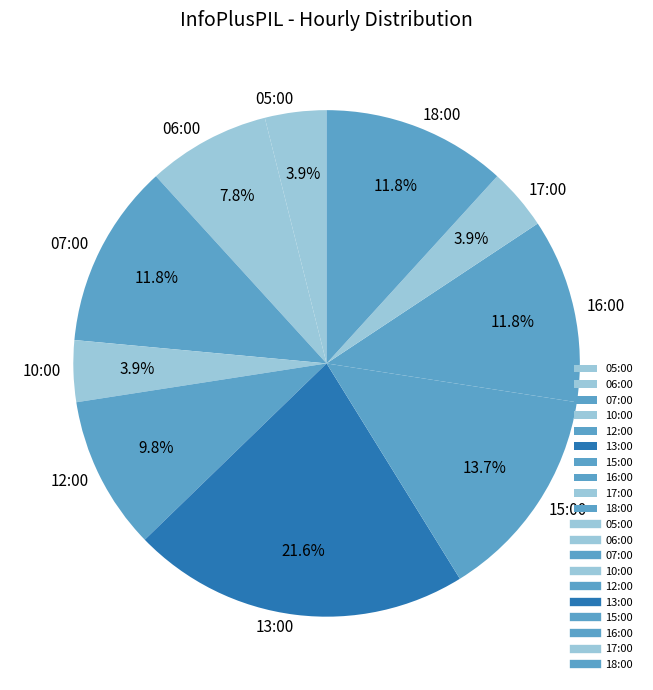

To the nearest percent, what is the difference between the largest and smallest slice percentages?

18%